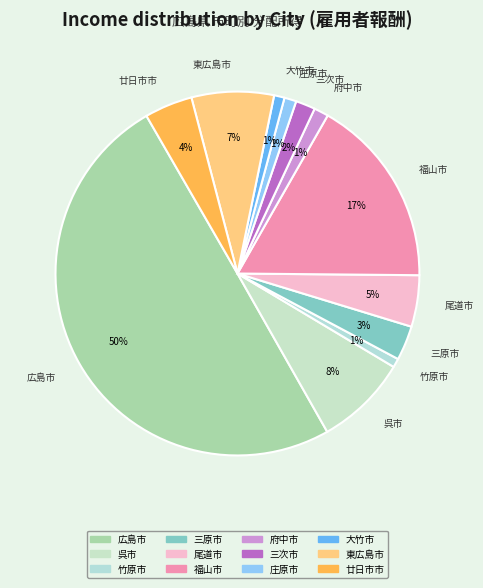

What is the largest slice in the pie chart?

広島市